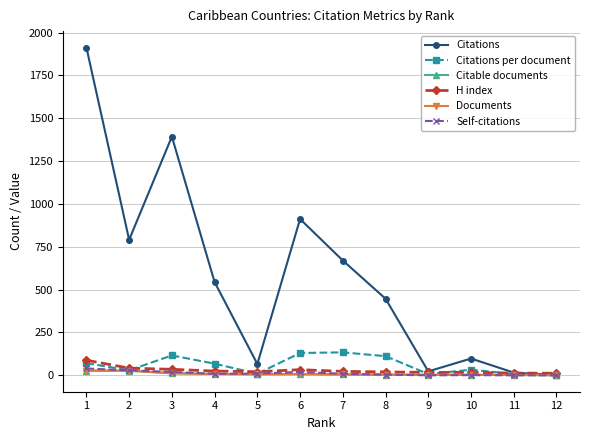

True or false: Self-citations has more than 0 interior local peaks.

True